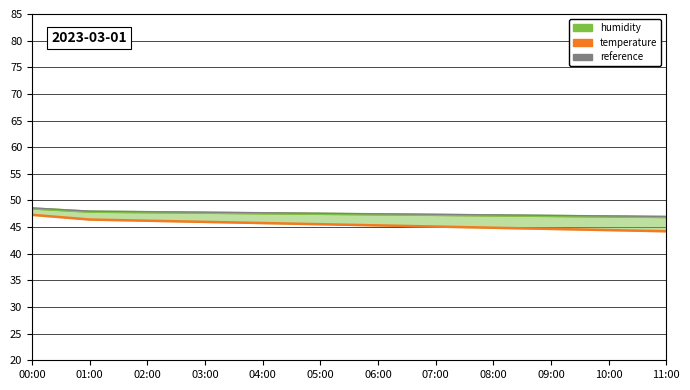

True or false: humidity and temperature cross at least once.

False